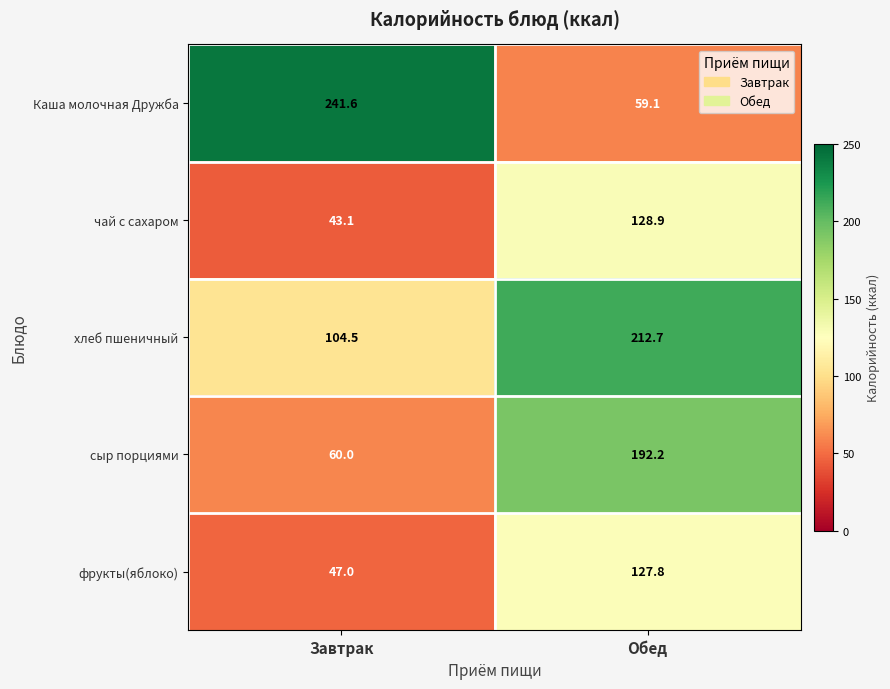

Which series has the largest range (max minus min)?

Каша молочная Дружба